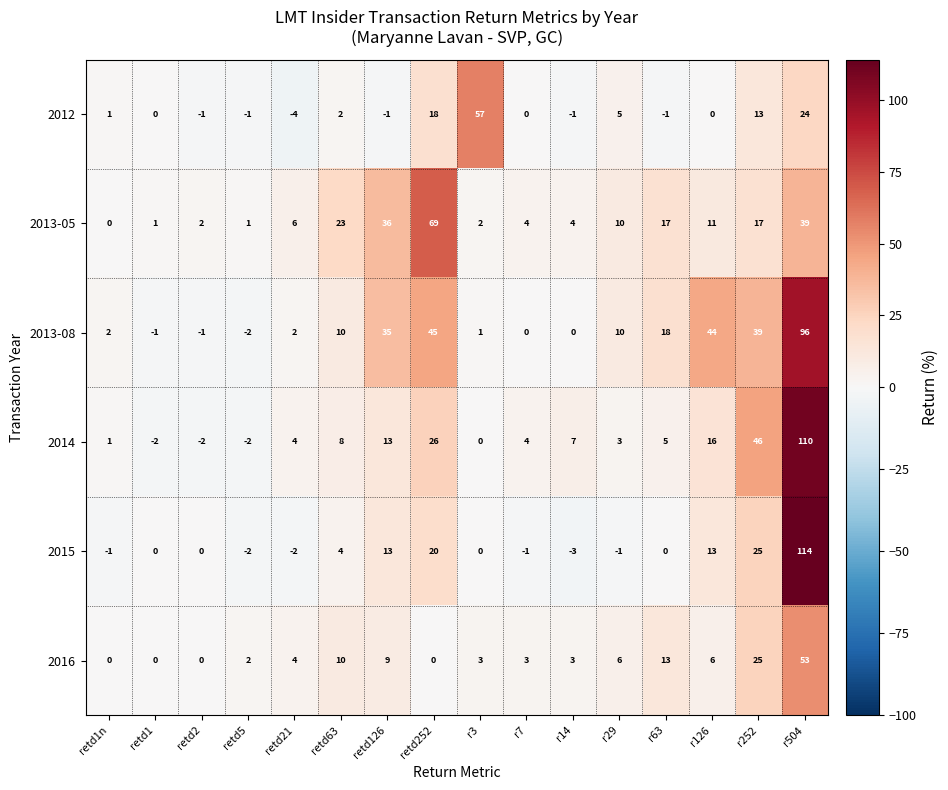

What is the difference between the maximum and minimum values in the 2014 series?

112